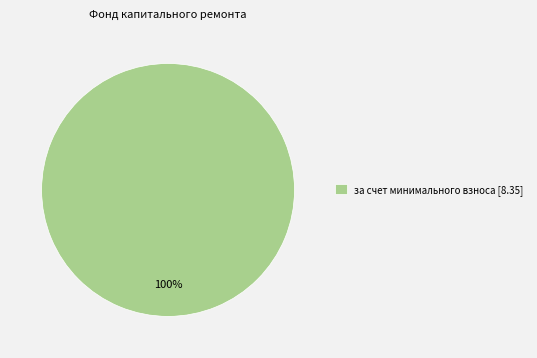

What is the majority slice?

за счет минимального взноса [8.35]